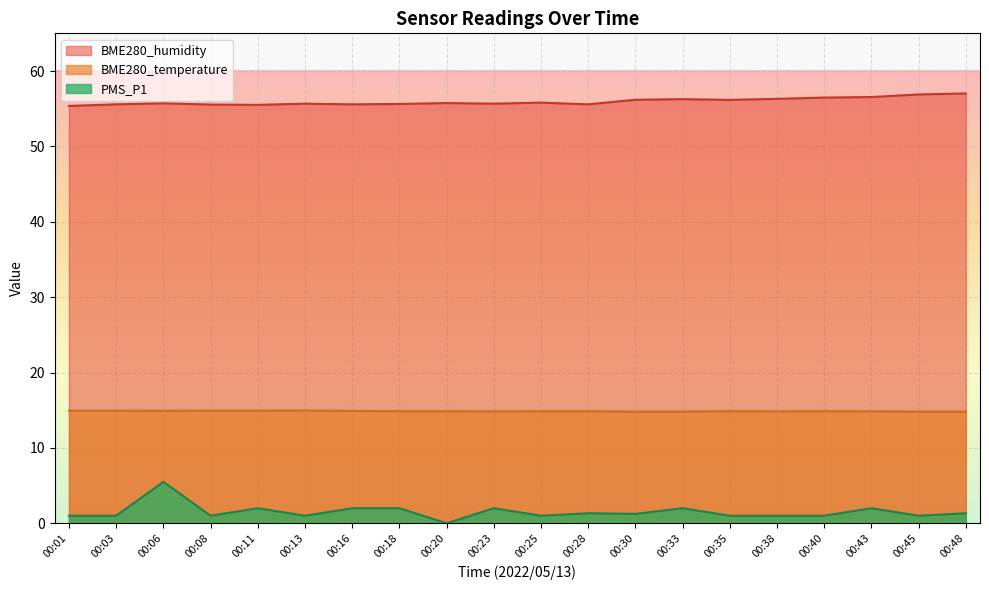

What is the total value across all series at 00:06?

76.1